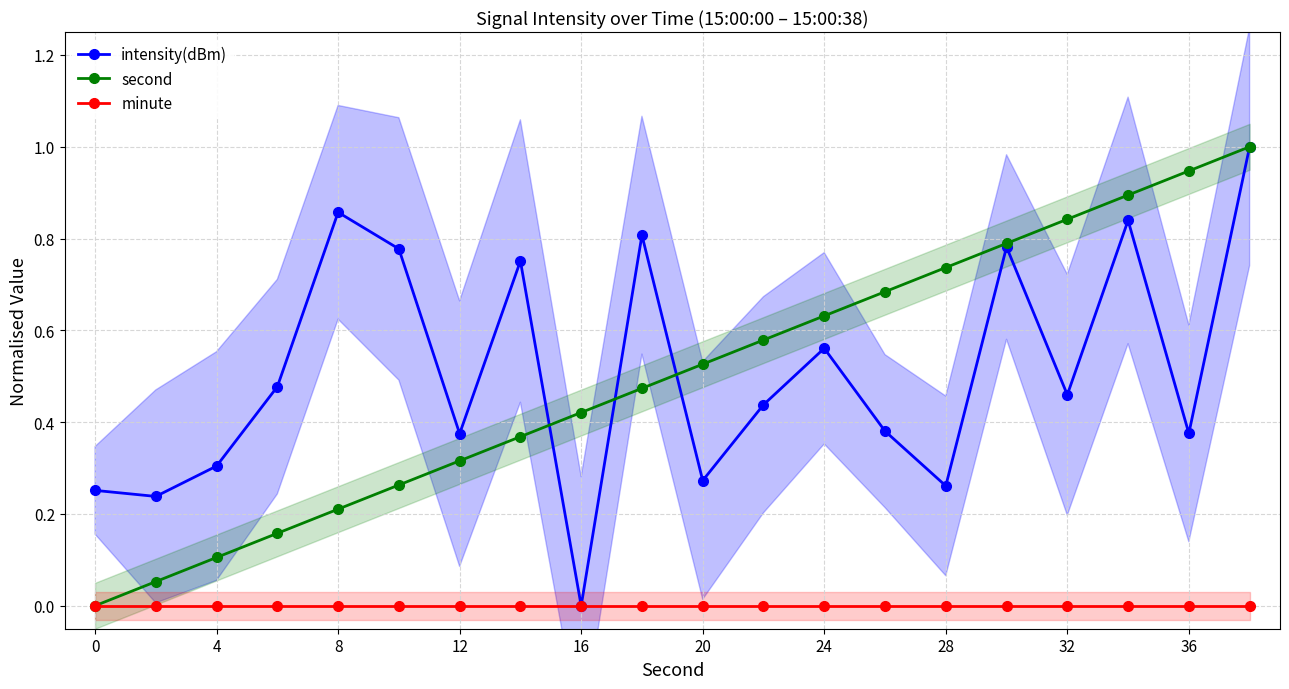

What are all the series names shown in the legend?

intensity(dBm), second, minute